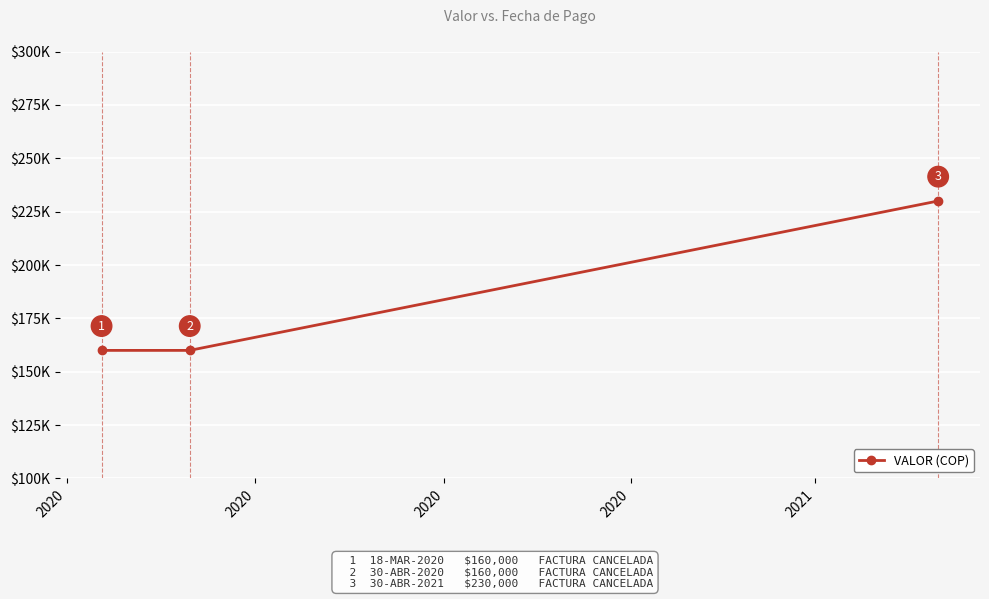

Is this an area chart (filled region under the line)?

No